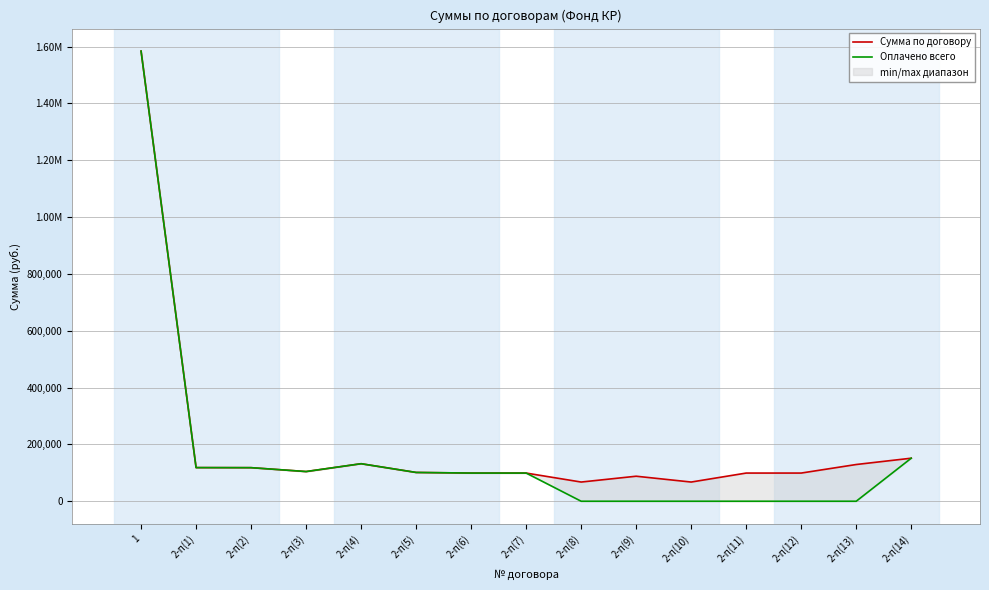

Count the number of categories in the chart.

15